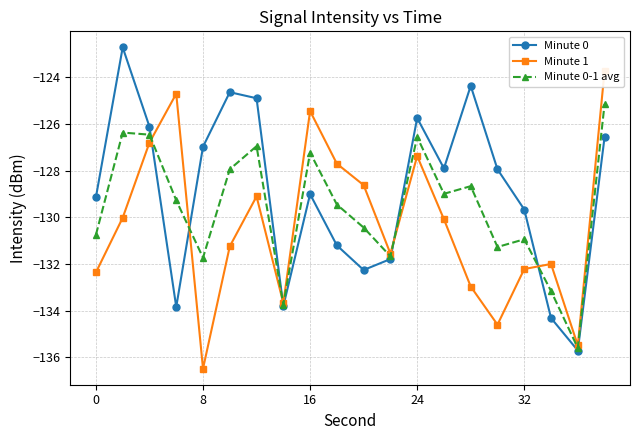

What is the smallest value displayed?

-136.5